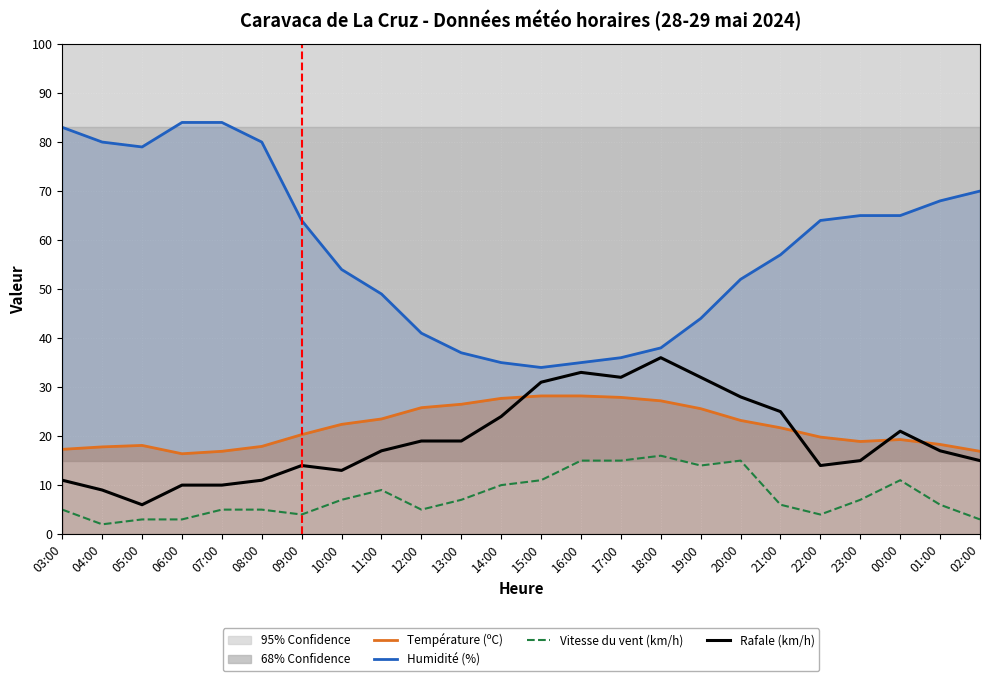

Is the value of Vitesse du vent (km/h) at 17:00 greater than the value of Humidité (%) at 15:00?

No